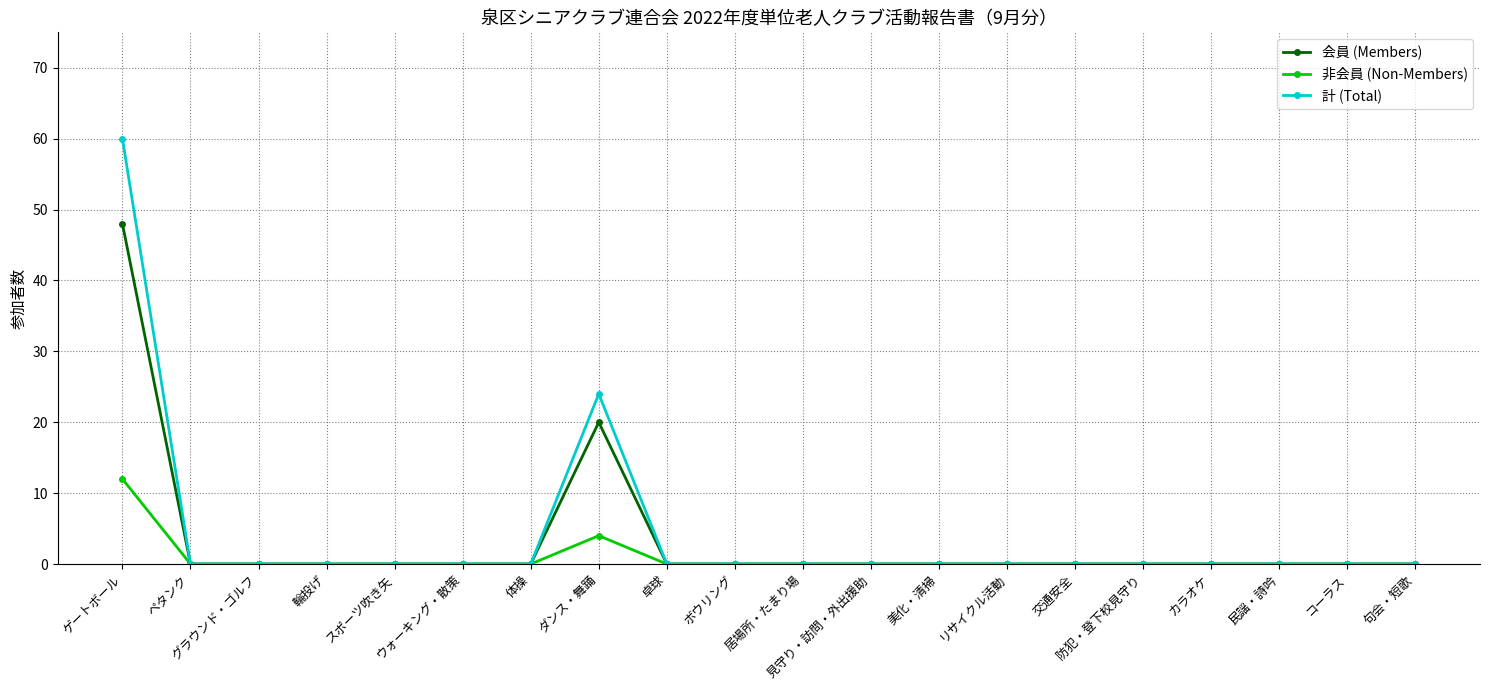

What is the average value of the 非会員 (Non-Members) series?

1